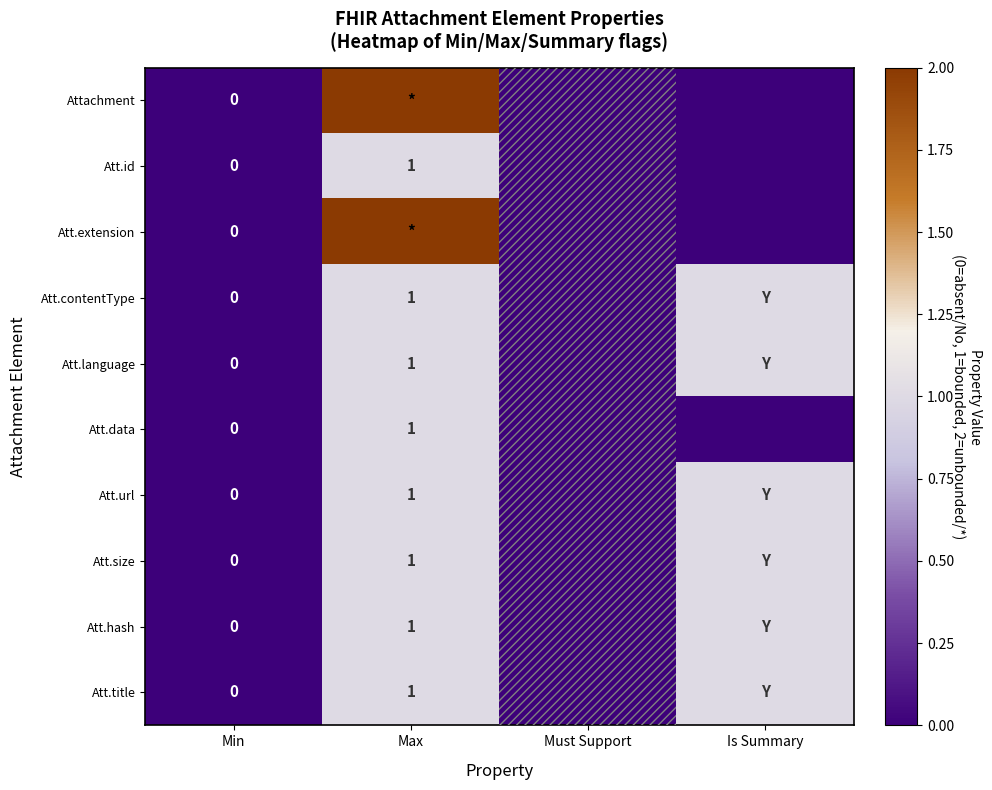

The Att.id series shows 1 at Max. True or false?

True